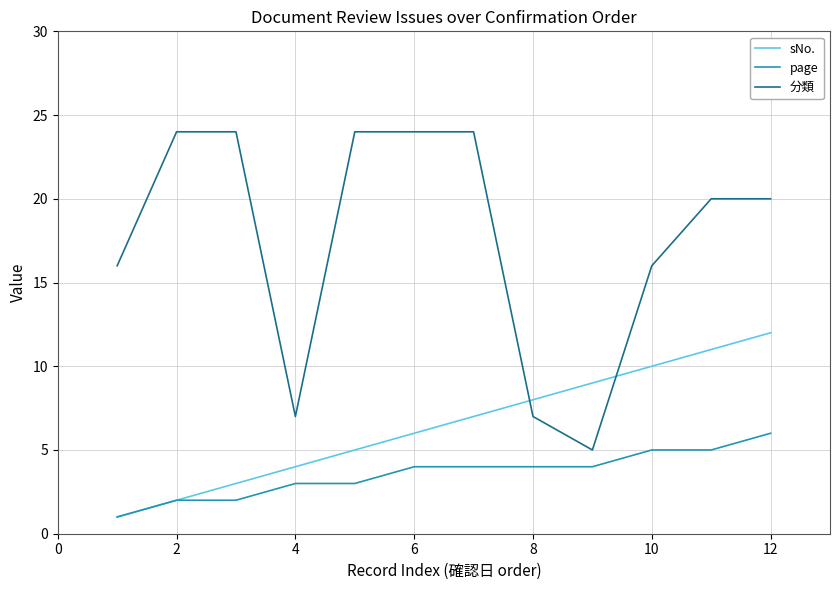

True or false: page and 分類 intersect in this chart.

False